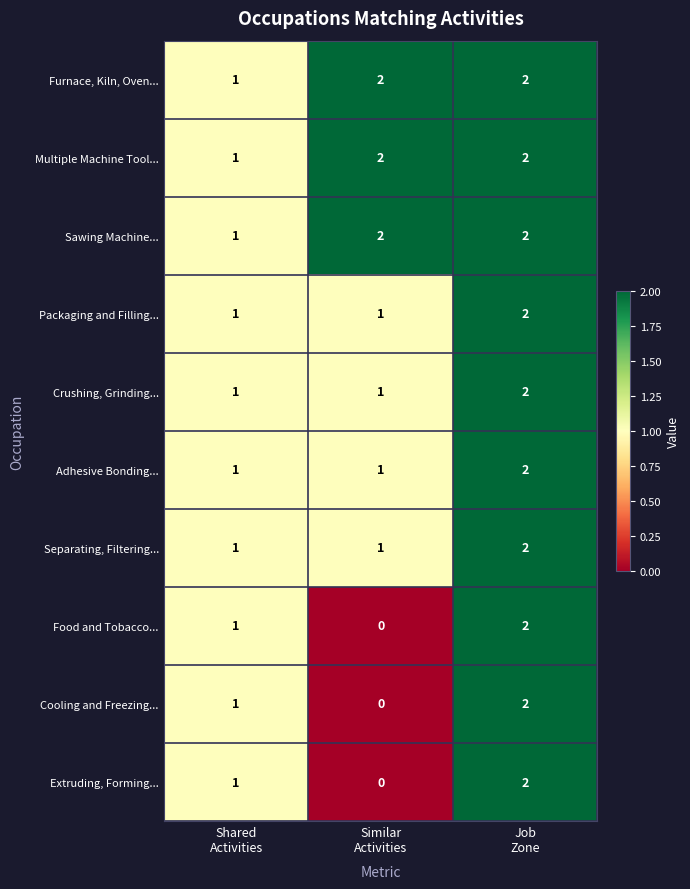

What is the sum of all Crushing, Grinding... values?

4